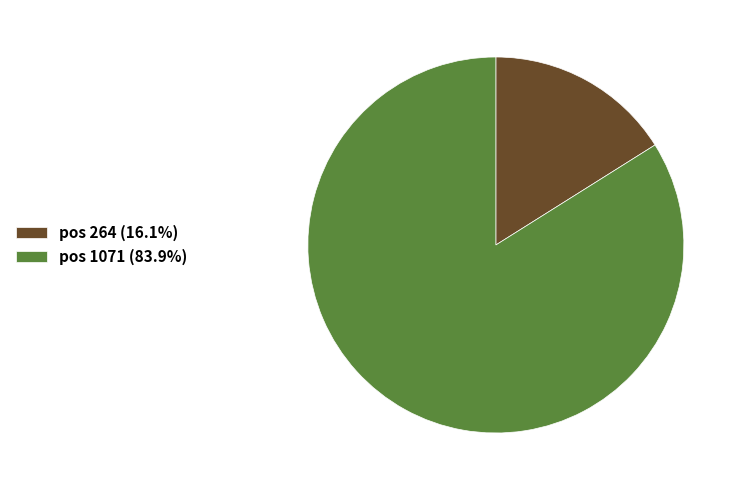

Combined, do pos 264 (16.1%) and pos 1071 (83.9%) account for over 50%?

Yes